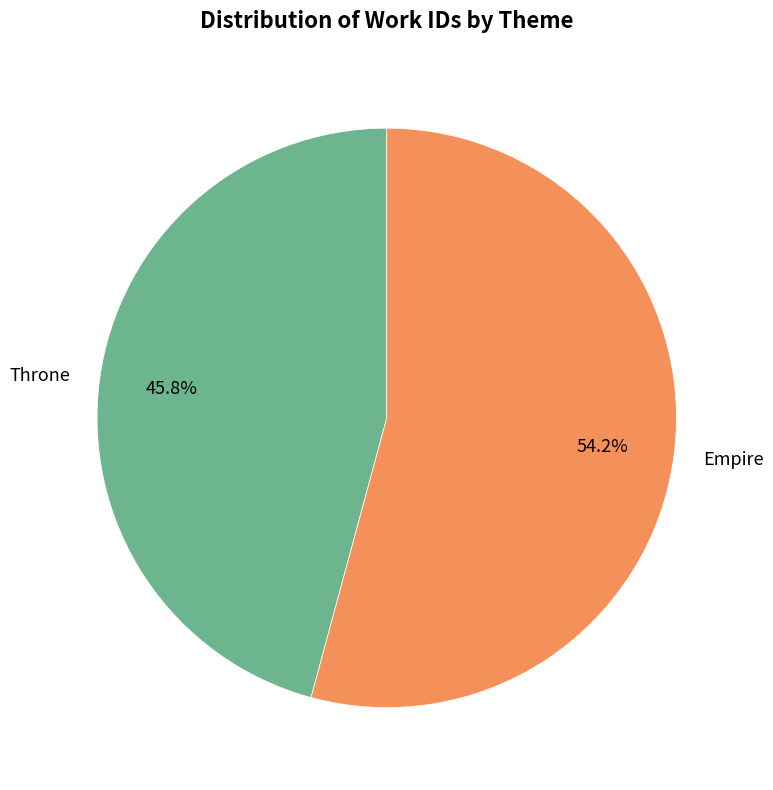

To the nearest percent, what percentage of the pie is Empire?

54%